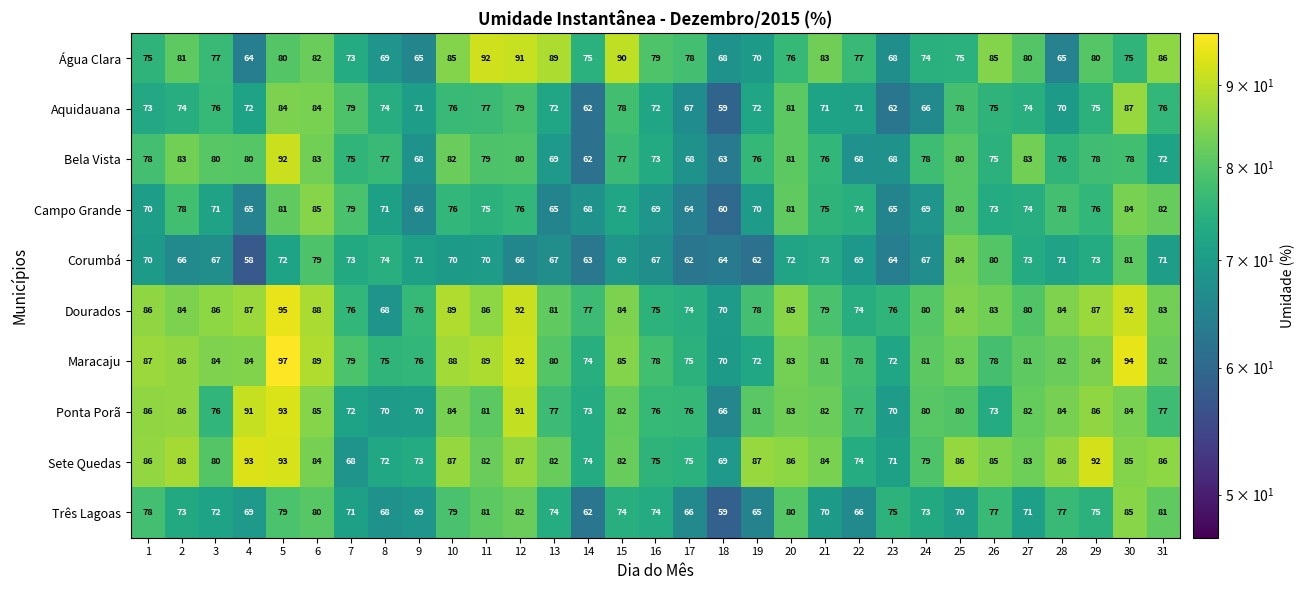

What is the maximum value shown in the chart?

97